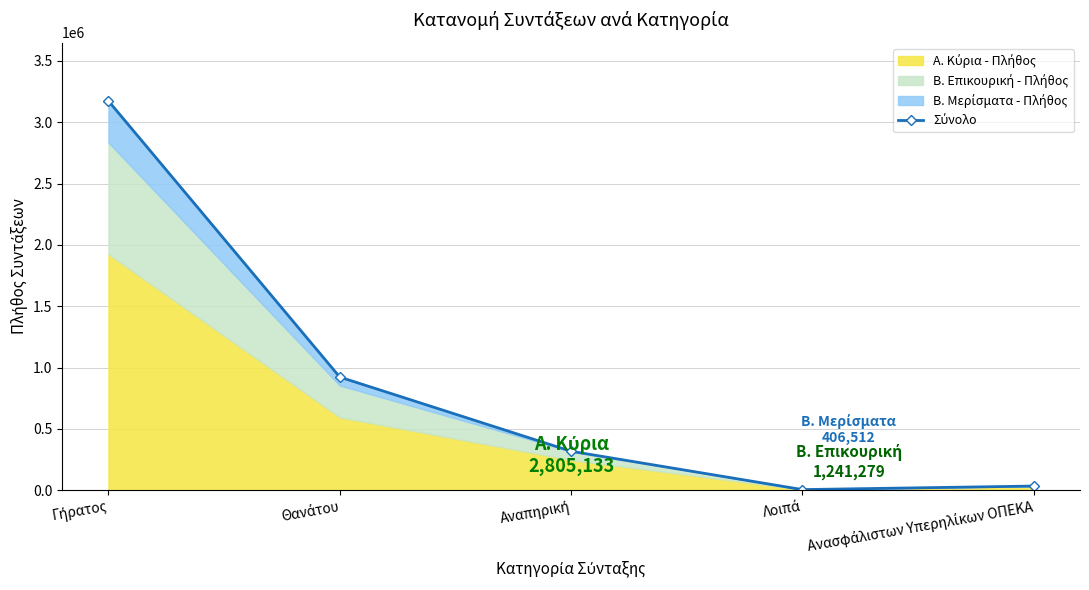

What is the difference between the values at Θανάτου and Λοιπά?

917116